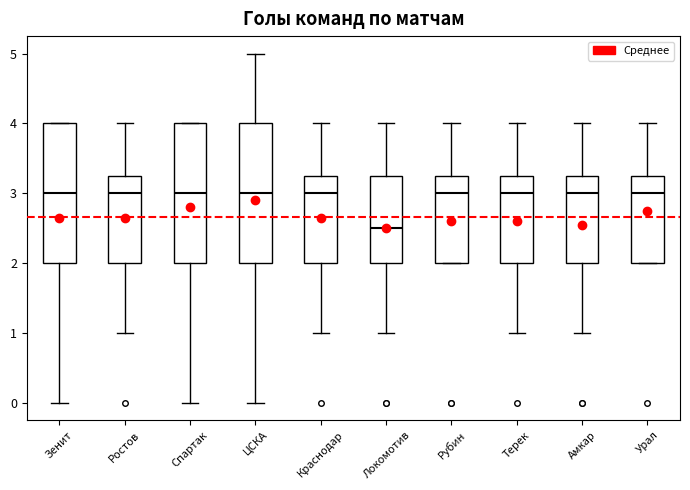

Reading left to right, transcribe this box plot: for each box, give where its median line is, the range the box spans, and where its two whiskers end, as read against the y-axis. The values are not printed on the chart, so give them approximately, as read against the axis.

Зенит: median 3.0, box 2.0 to 4.0, whiskers 0.0 to 4.0
Ростов: median 3.0, box 2.0 to 3.3, whiskers 1.0 to 4.0
Спартак: median 3.0, box 2.0 to 4.0, whiskers 0.0 to 4.0
ЦСКА: median 3.0, box 2.0 to 4.0, whiskers 0.0 to 5.0
Краснодар: median 3.0, box 2.0 to 3.3, whiskers 1.0 to 4.0
Локомотив: median 2.5, box 2.0 to 3.3, whiskers 1.0 to 4.0
Рубин: median 3.0, box 2.0 to 3.3, whiskers 2.0 to 4.0
Терек: median 3.0, box 2.0 to 3.3, whiskers 1.0 to 4.0
Амкар: median 3.0, box 2.0 to 3.3, whiskers 1.0 to 4.0
Урал: median 3.0, box 2.0 to 3.3, whiskers 2.0 to 4.0